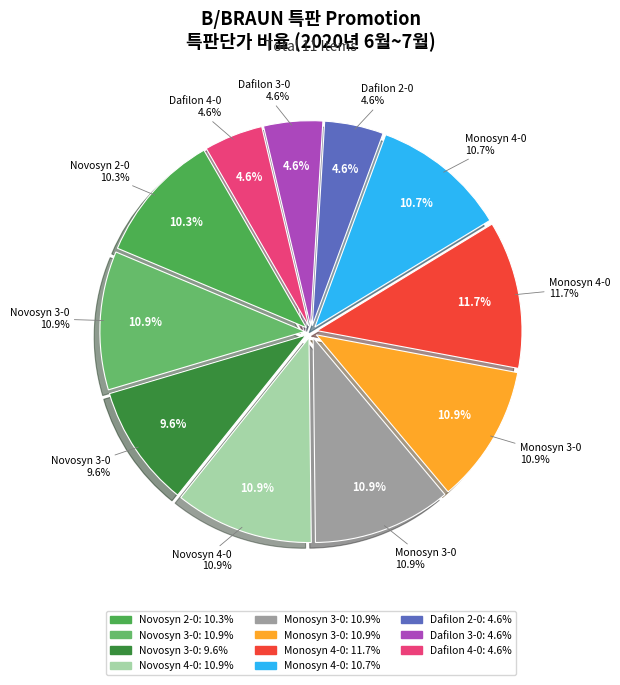

What is the smallest slice in the pie chart?

Dafilon 2-0 [C0935360]